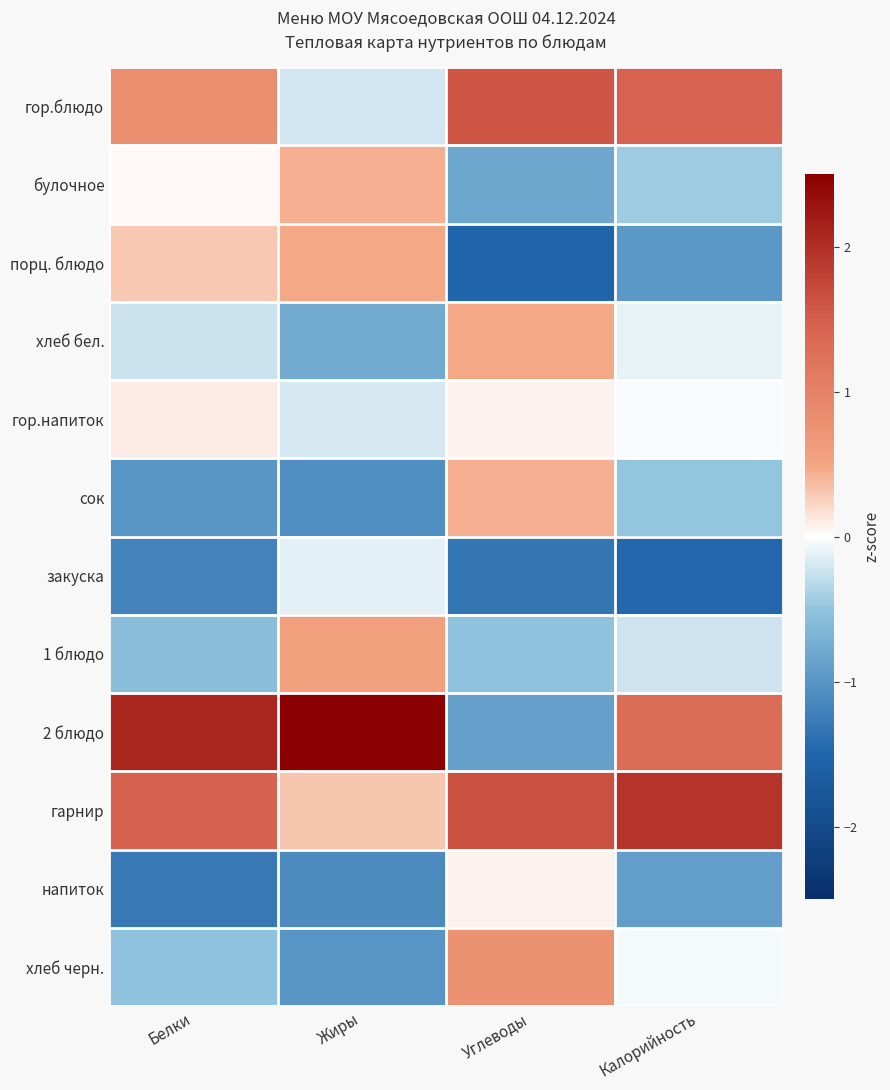

Count the number of categories in the chart.

4